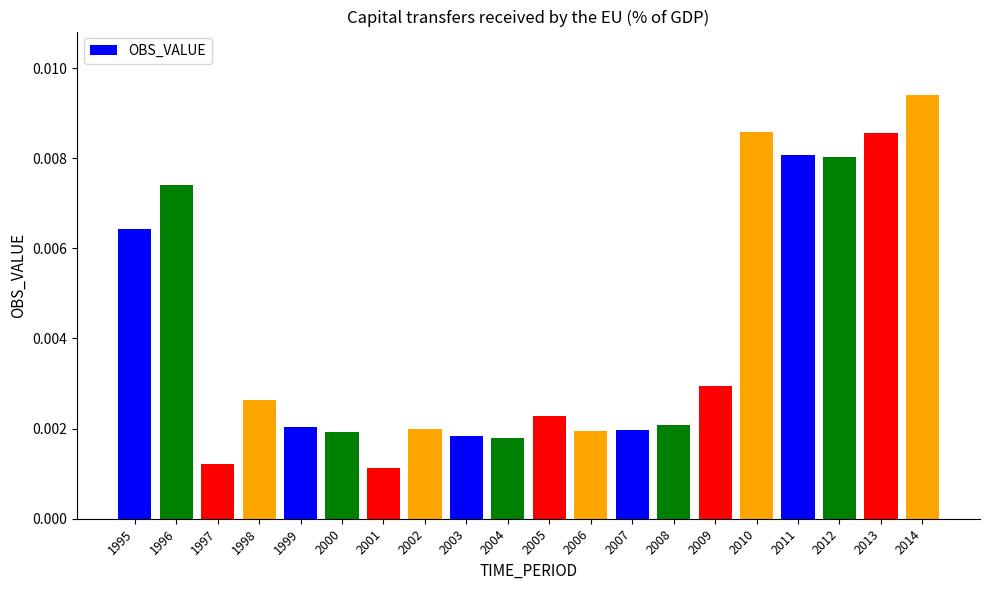

What is the sum of all values?

0.1